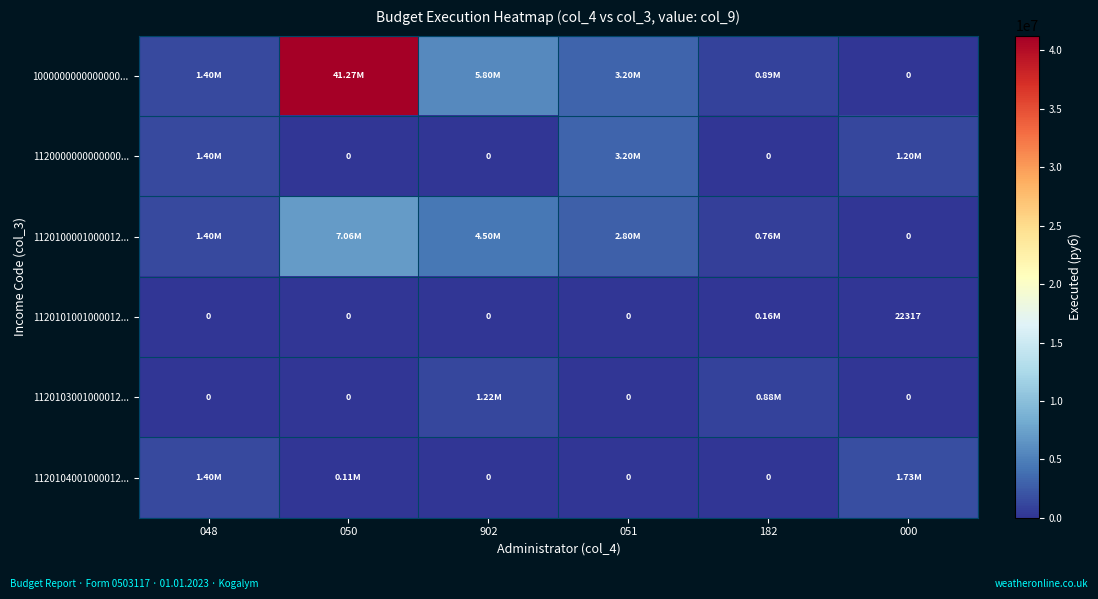

What is the difference between the second highest and second lowest values in the 1120100001000012... series?

3740000.0